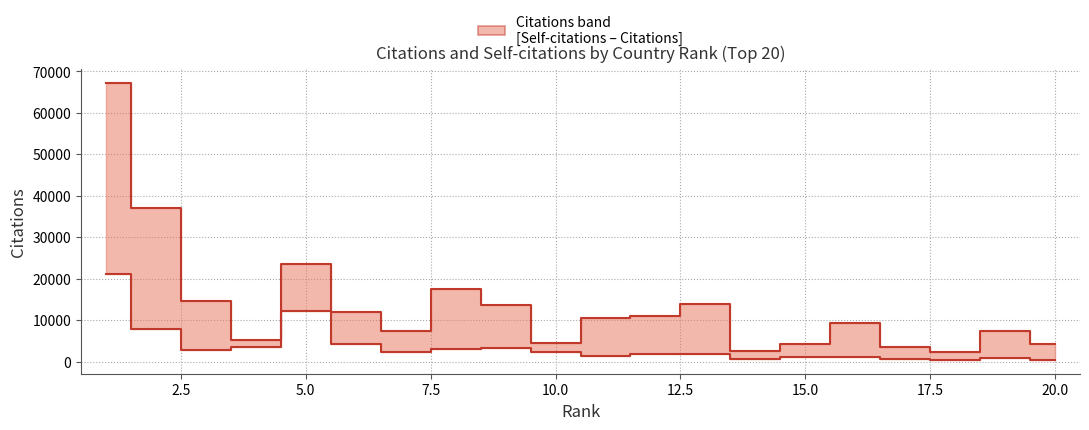

True or false: Self-citations has a value of 386 at 17.

False